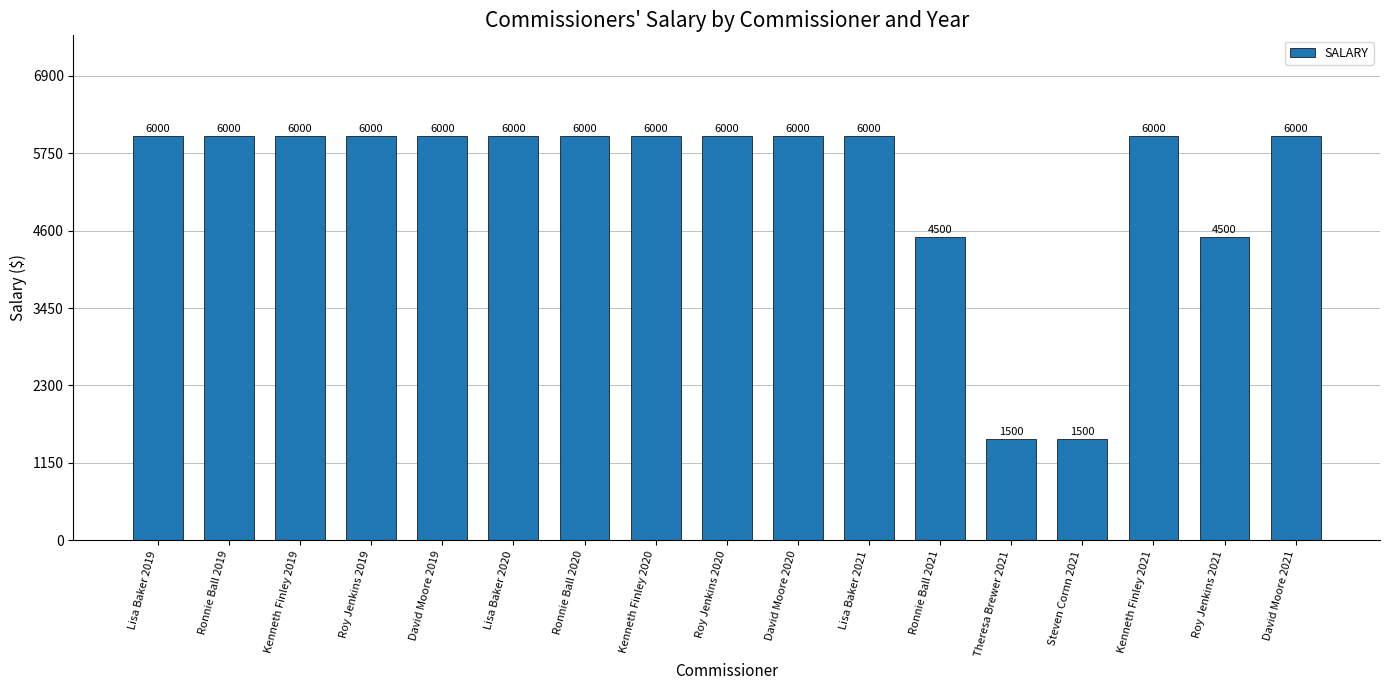

What is the maximum value shown in the chart?

6000